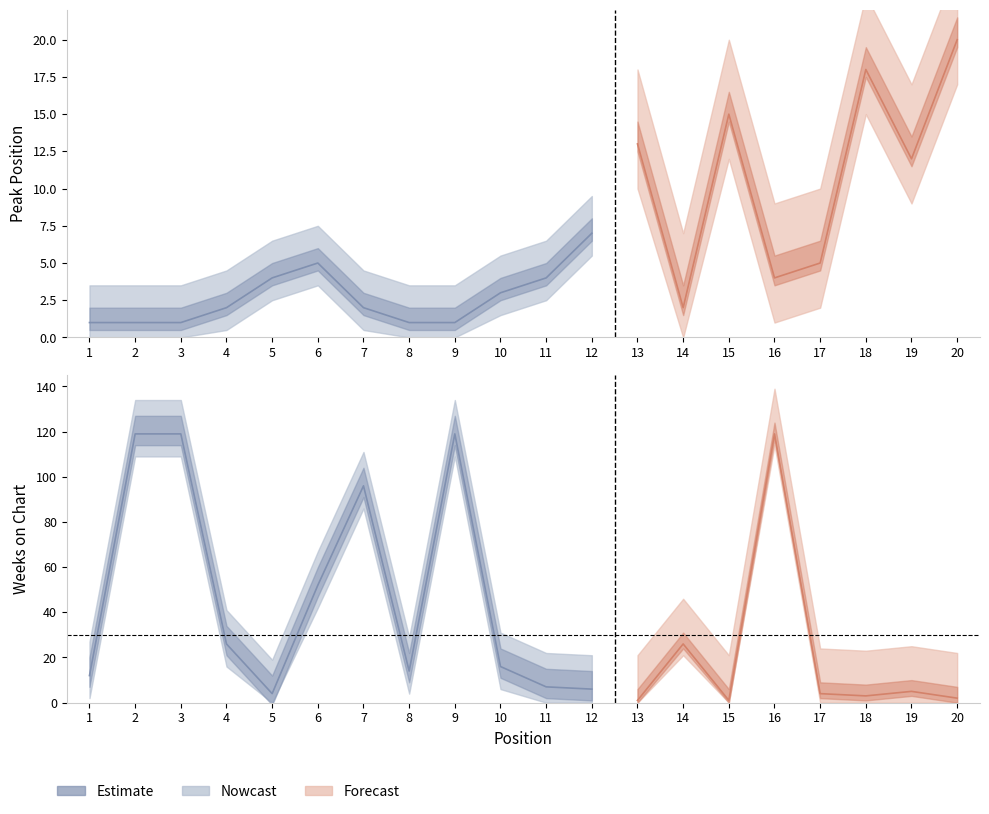

How many interior local valleys does the Weeks on Chart series have?

5